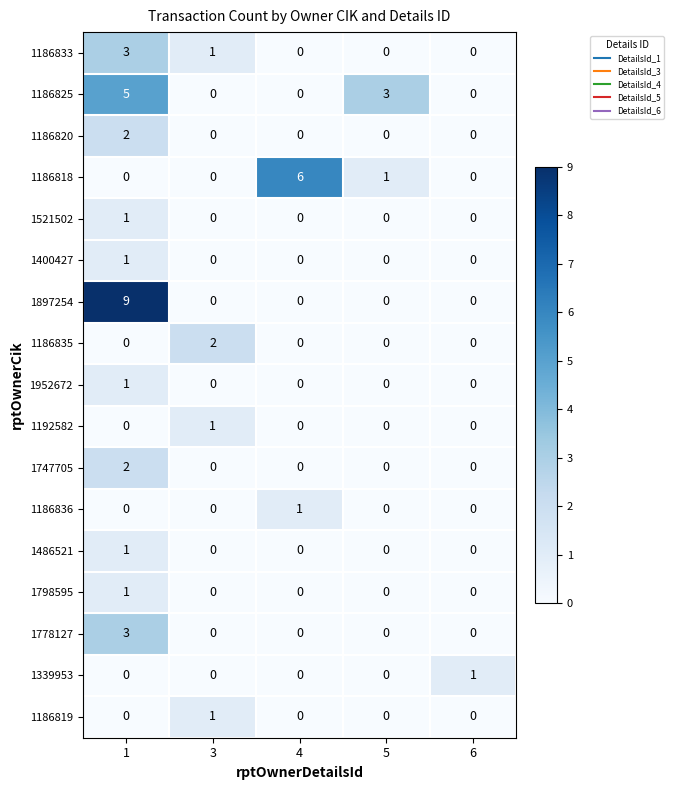

What is the sum of all 1897254 values?

9